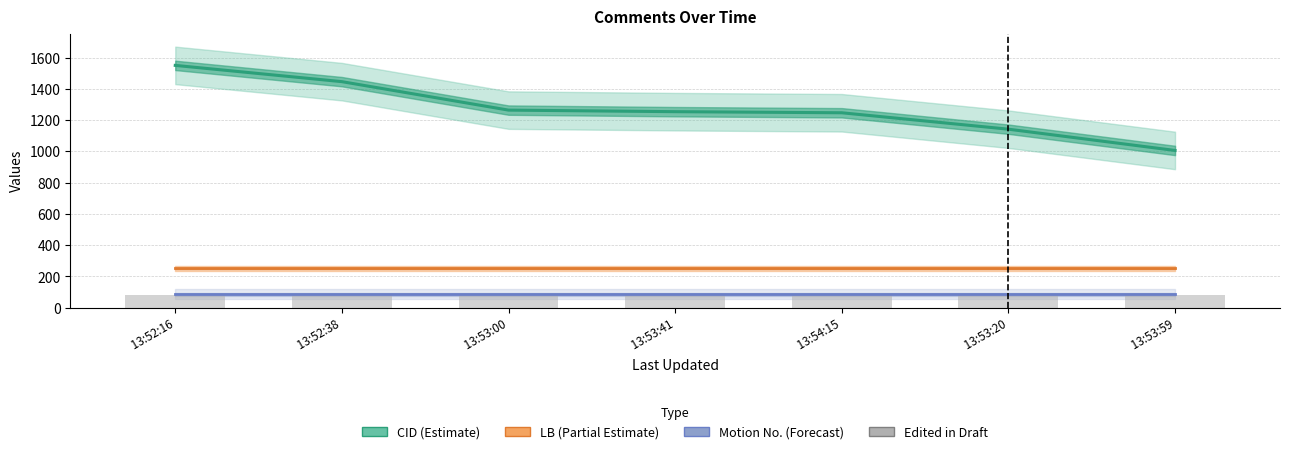

What is the smallest value displayed?

80